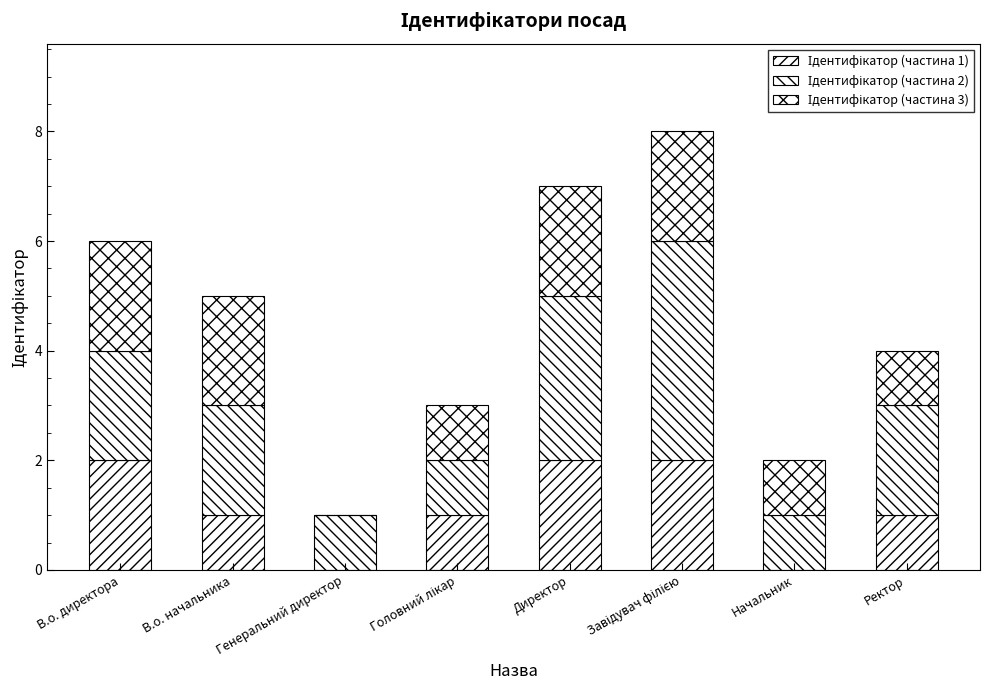

Are the bars grouped side by side (vs. stacked)?

No